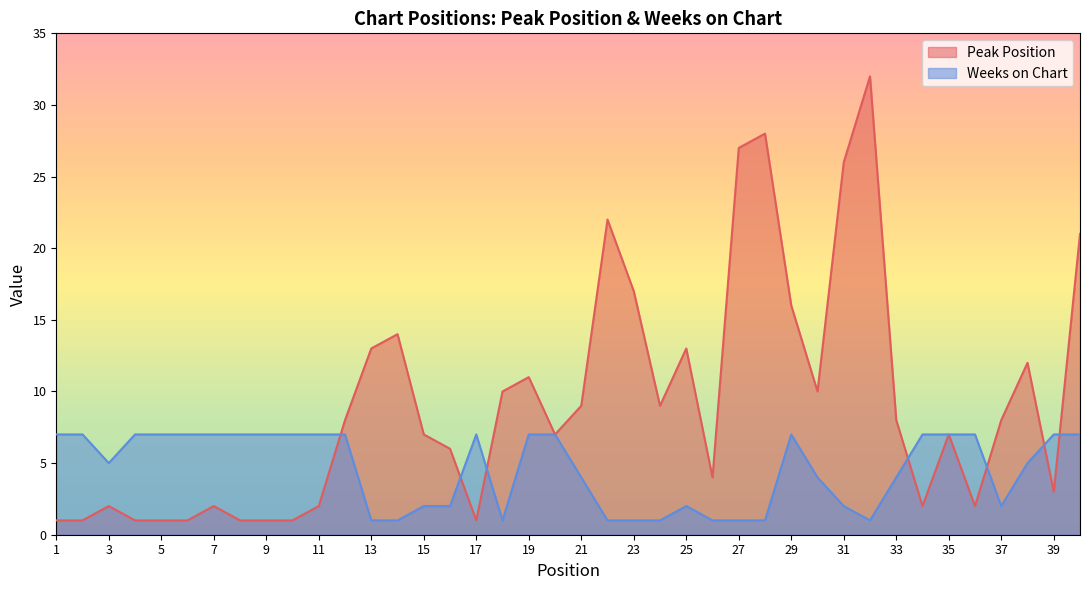

How many categories are shown in the chart?

40